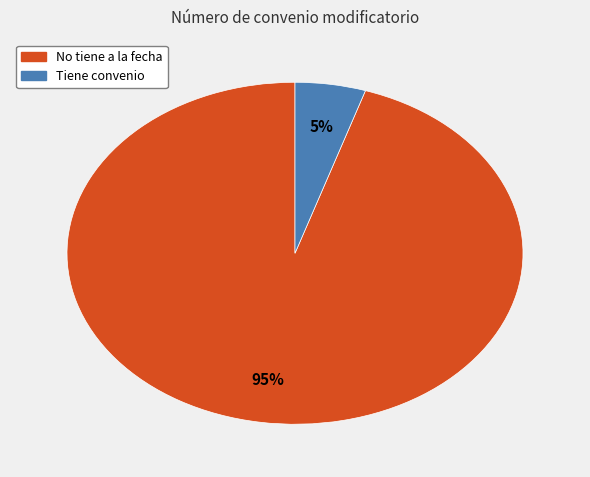

Combined, do Tiene convenio and No tiene a la fecha account for over 50%?

Yes